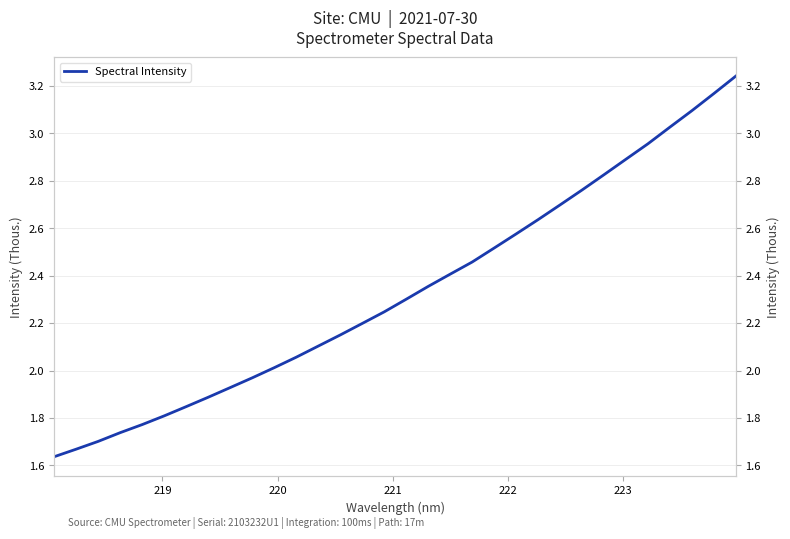

The value at 23 is 4230.6. True or false?

False